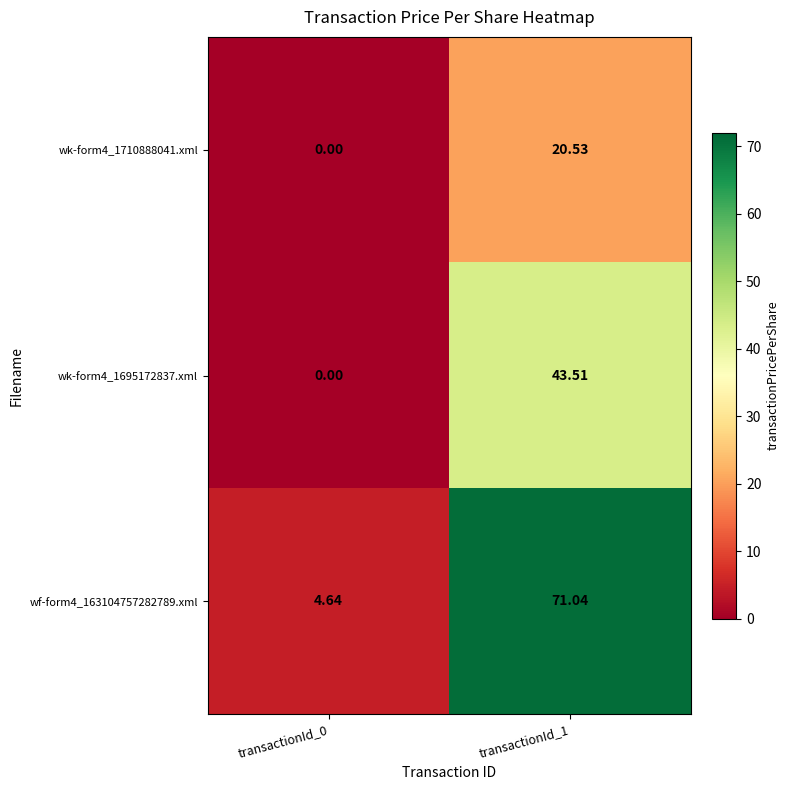

What is the maximum value shown in the chart?

71.0